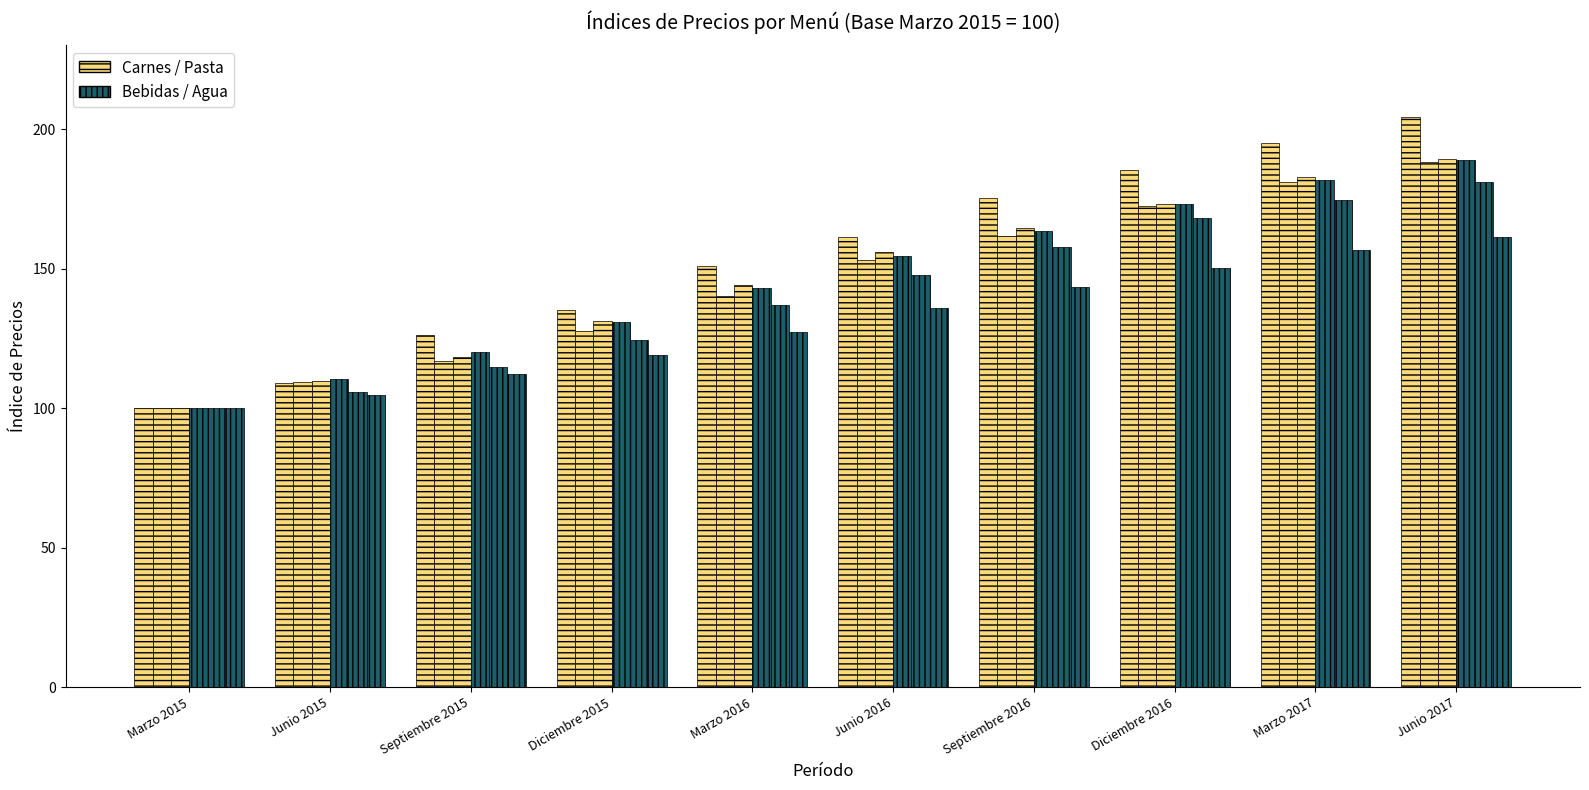

How many data points does each series have?

10